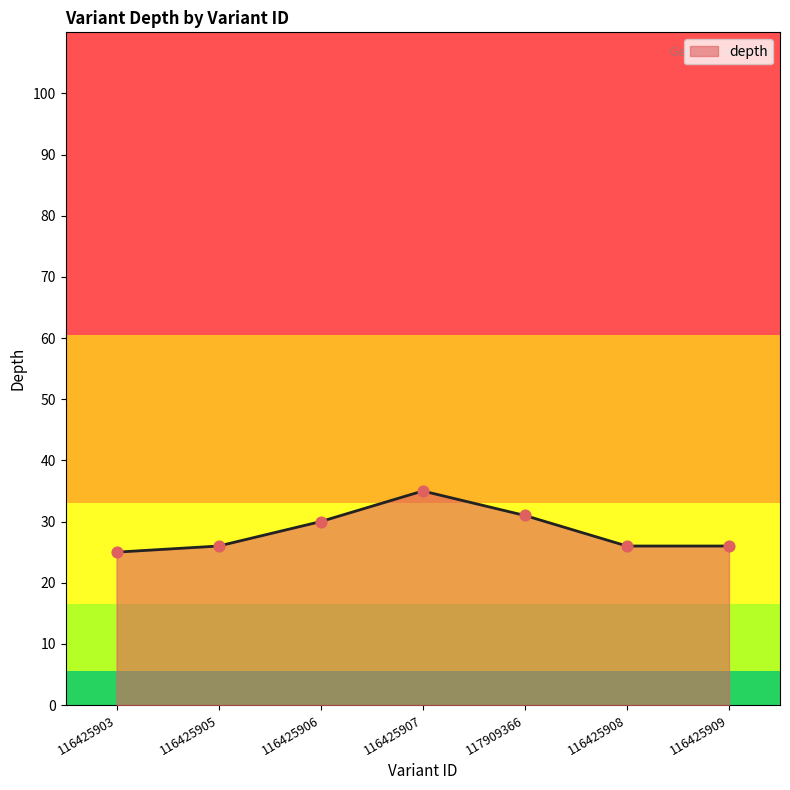

What is the change in value from 117909366 to 116425909?

-5